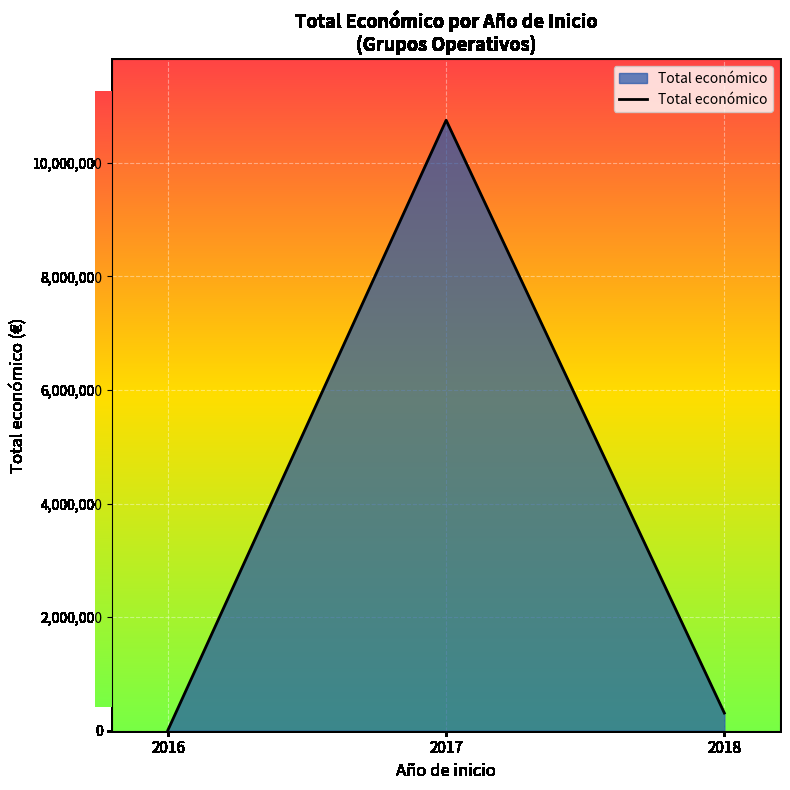

What is the approximate value at 2017?

10750556